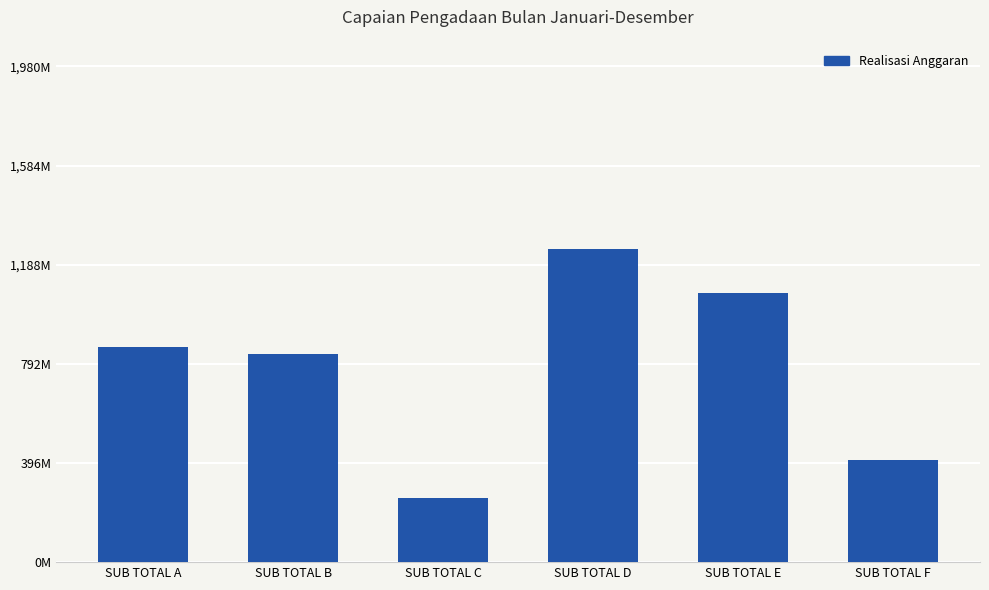

Are the bars horizontal?

No